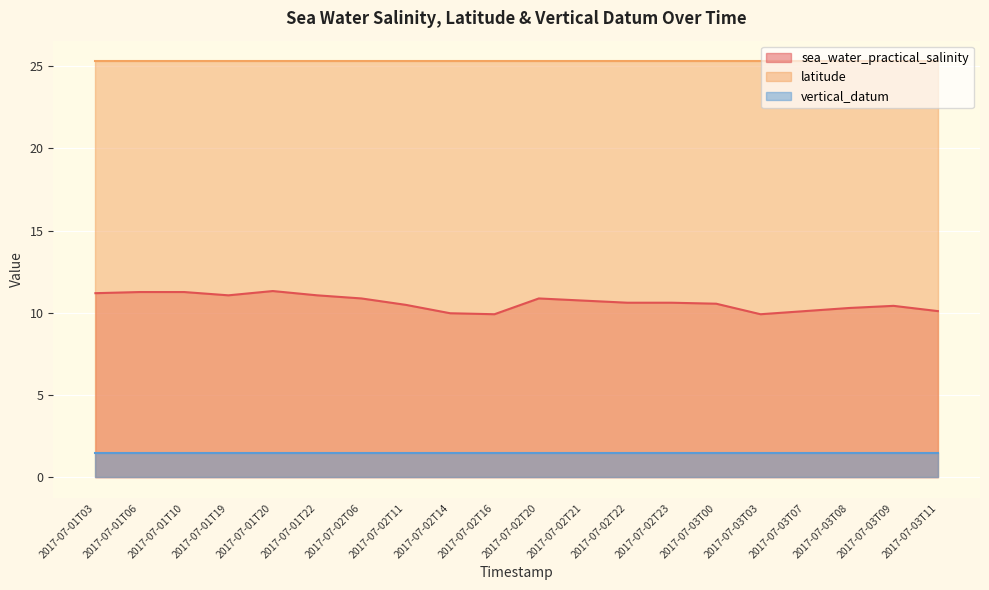

Is it true that latitude equals 25.3 at 2017-07-01T19?

True